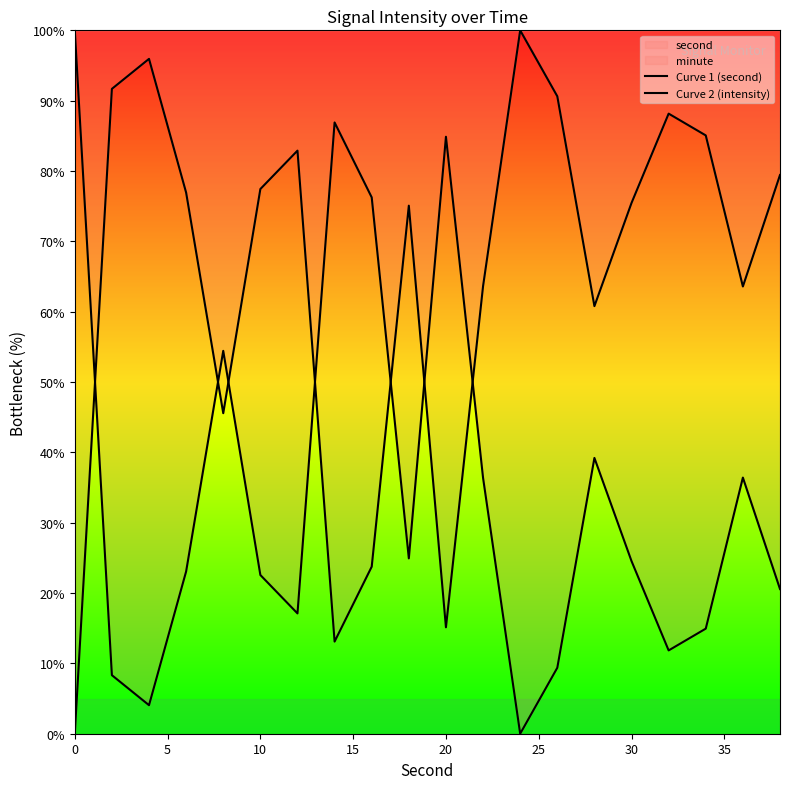

How many lines are shown in the chart?

2